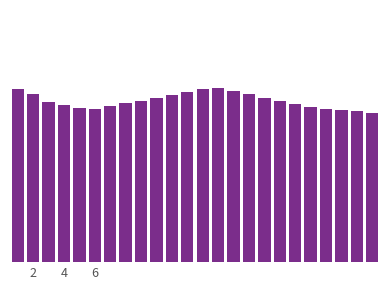

At which category does the chart reach its peak across all series?

13